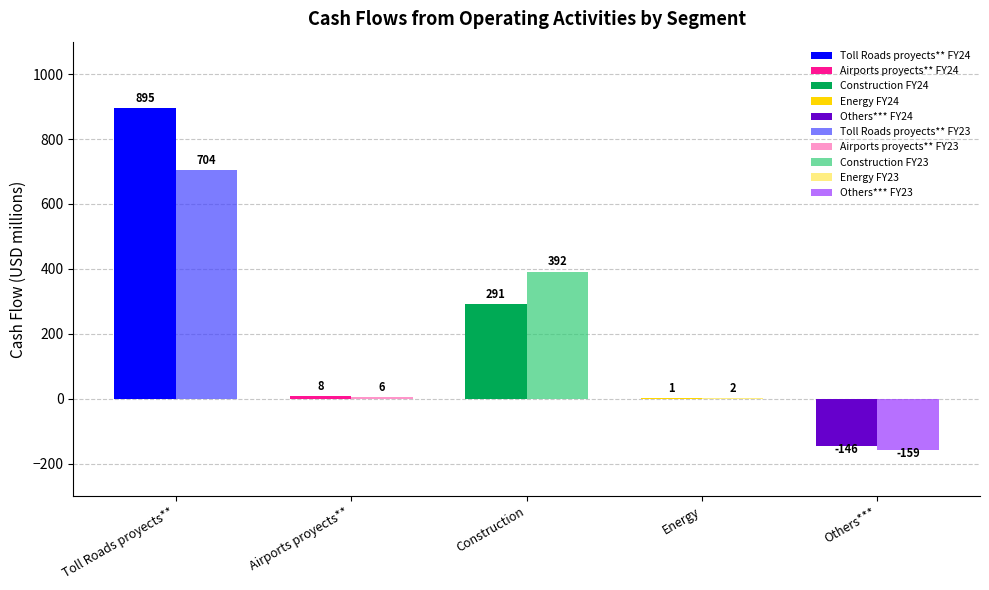

Is the value of FY23 at Toll Roads proyects** greater than the value of FY24 at Toll Roads proyects**?

No